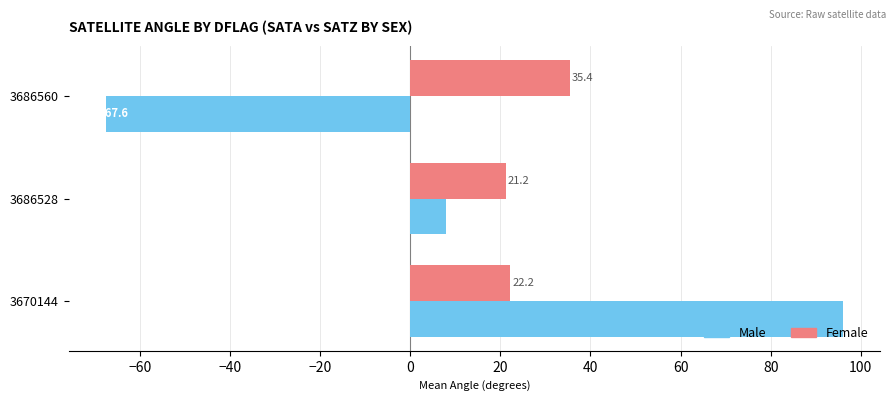

Rank the series by their maximum value, from highest to lowest.

Male, Female